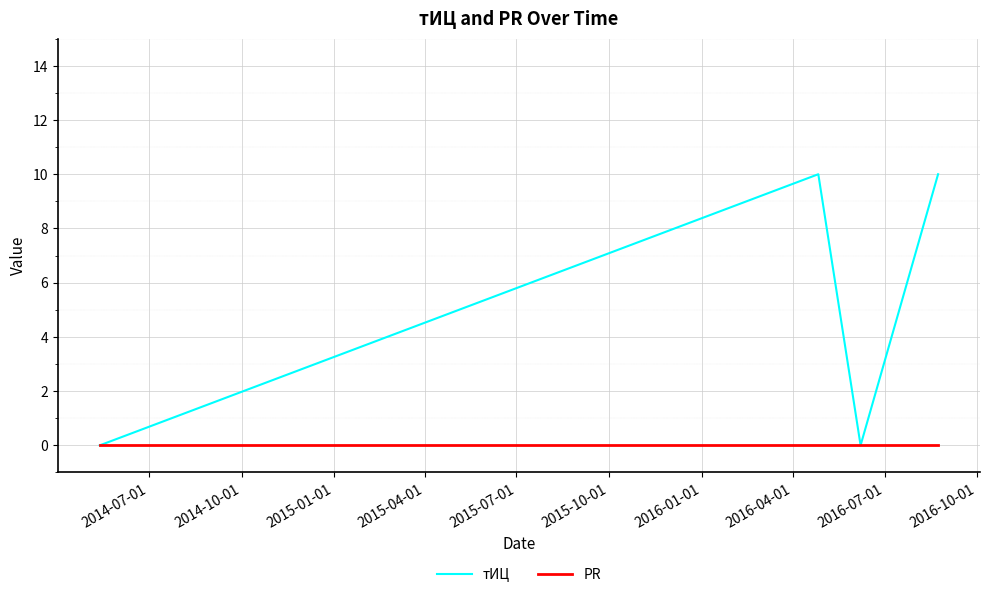

True or false: PR has more than 1 points higher than both neighbors.

False